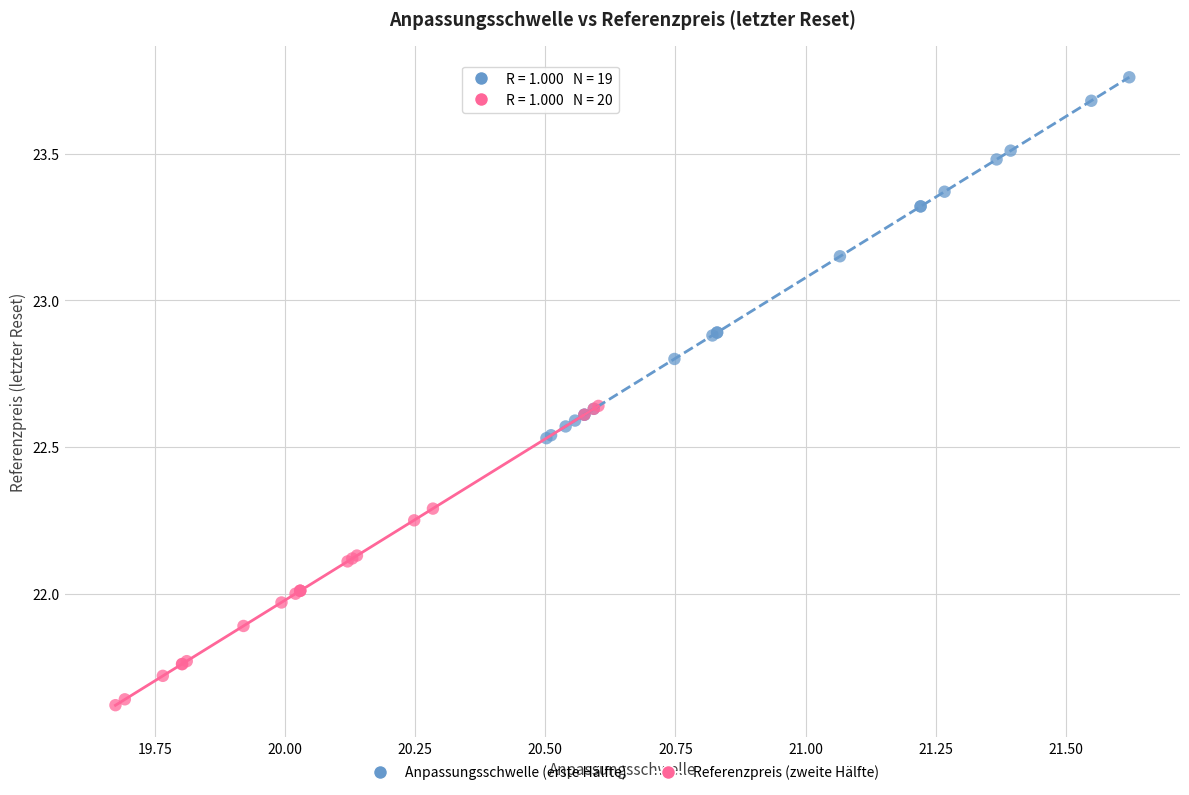

Which series contains the lowest Y value?

Referenzpreis (zweite Hälfte)